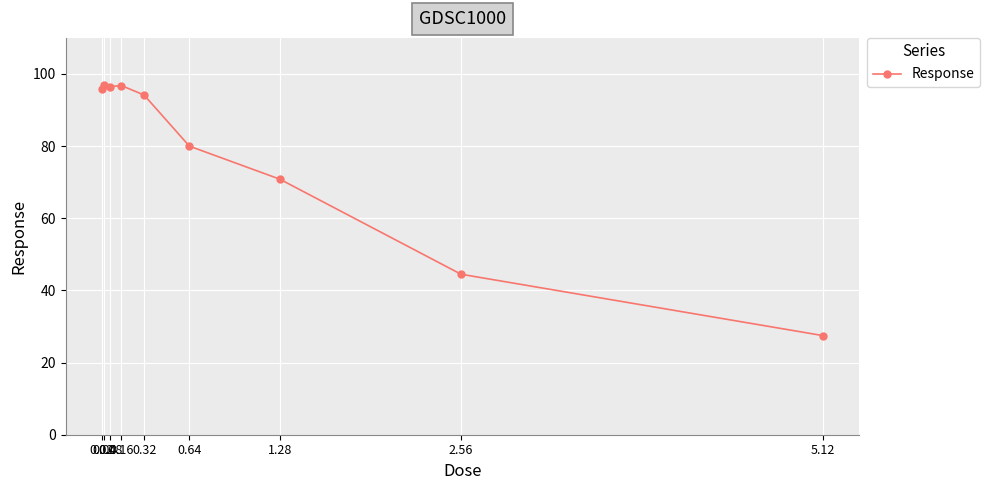

What is the difference between the maximum and minimum values?

69.6